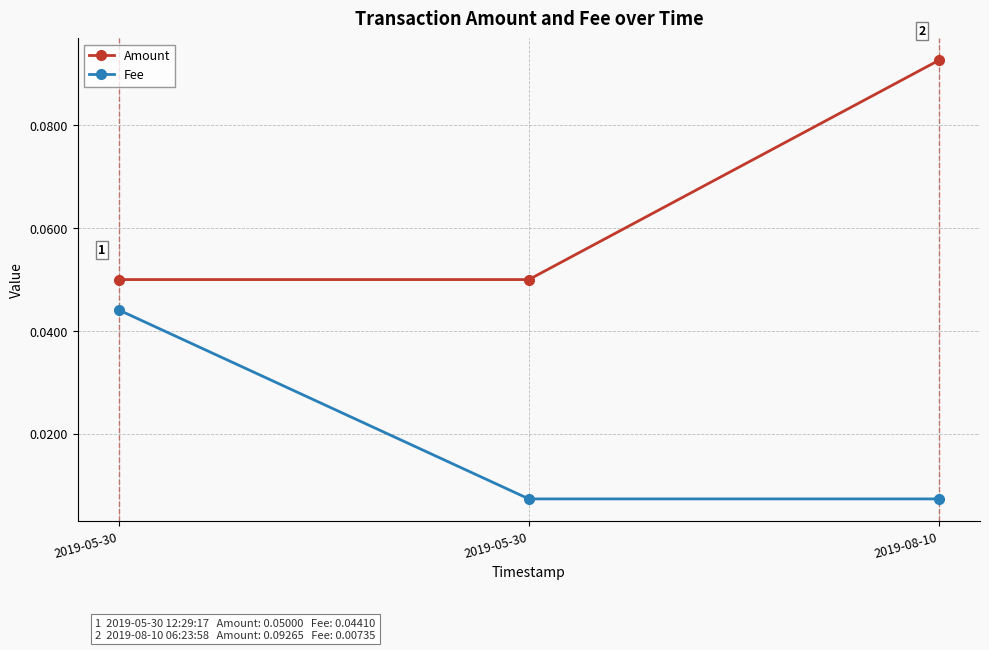

Between 2019-05-30 and 2019-05-30, which series saw the biggest shift?

Fee